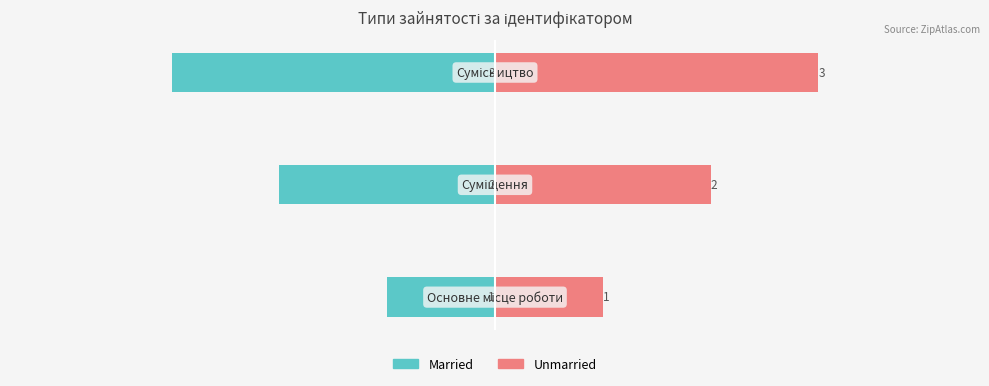

List the series in order of their overall mean, lowest first.

Married, Unmarried